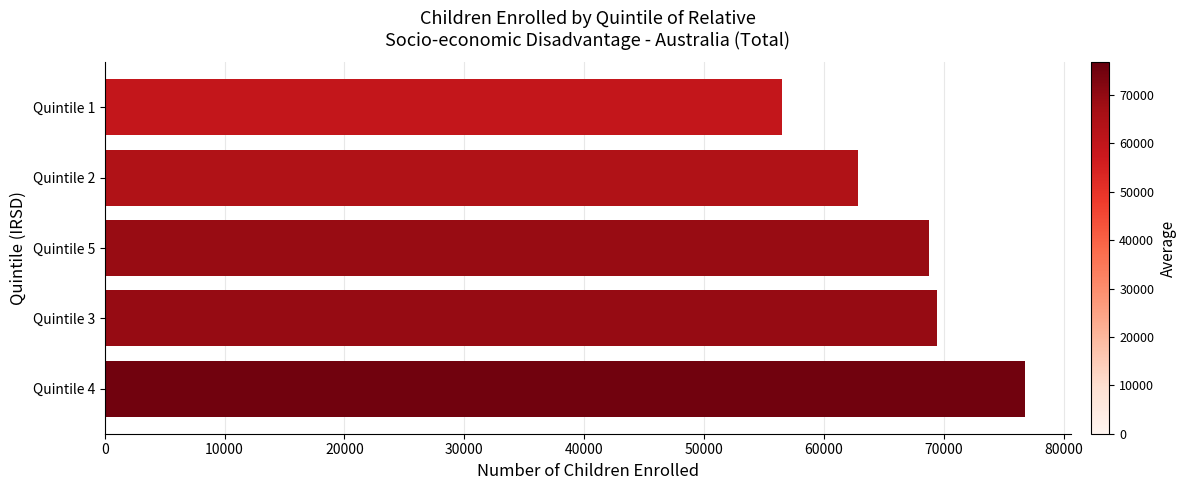

Reading bottom to top, what are all the values shown in this chart?

76747	69481	68762	62850	56536